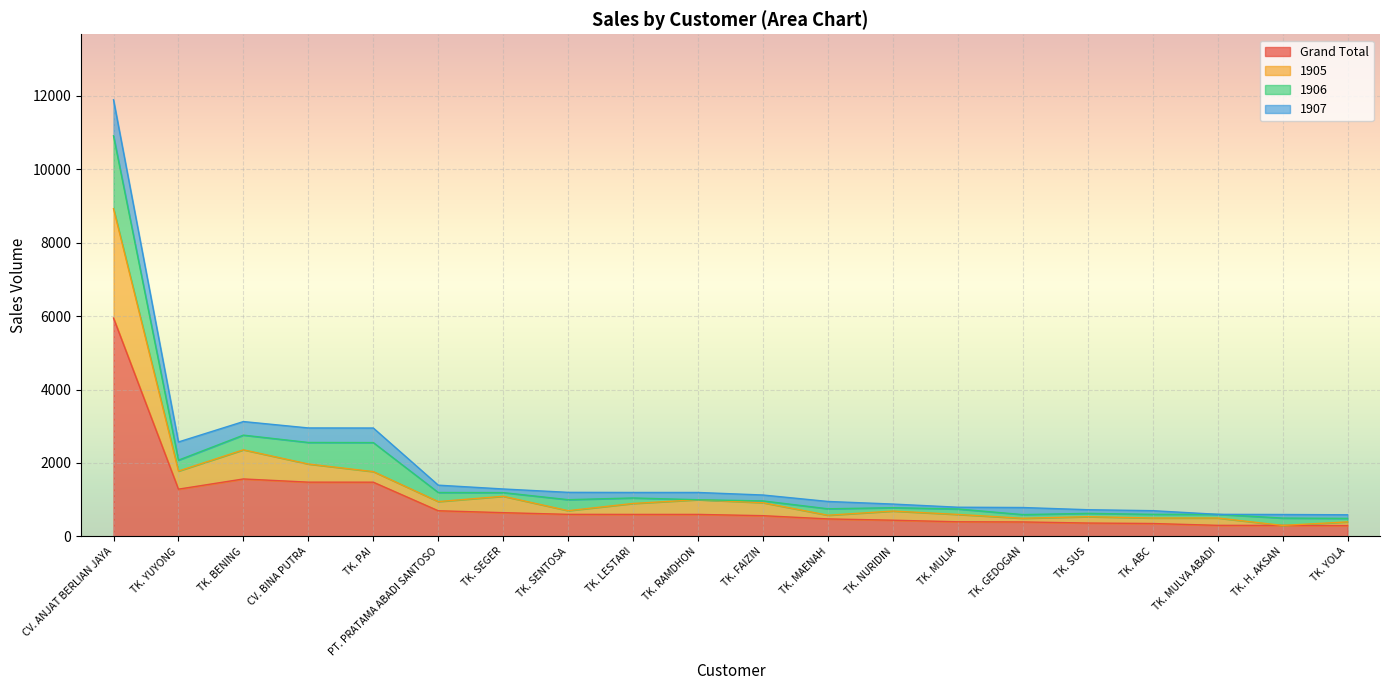

How many interior local peaks does the Grand Total series have?

1